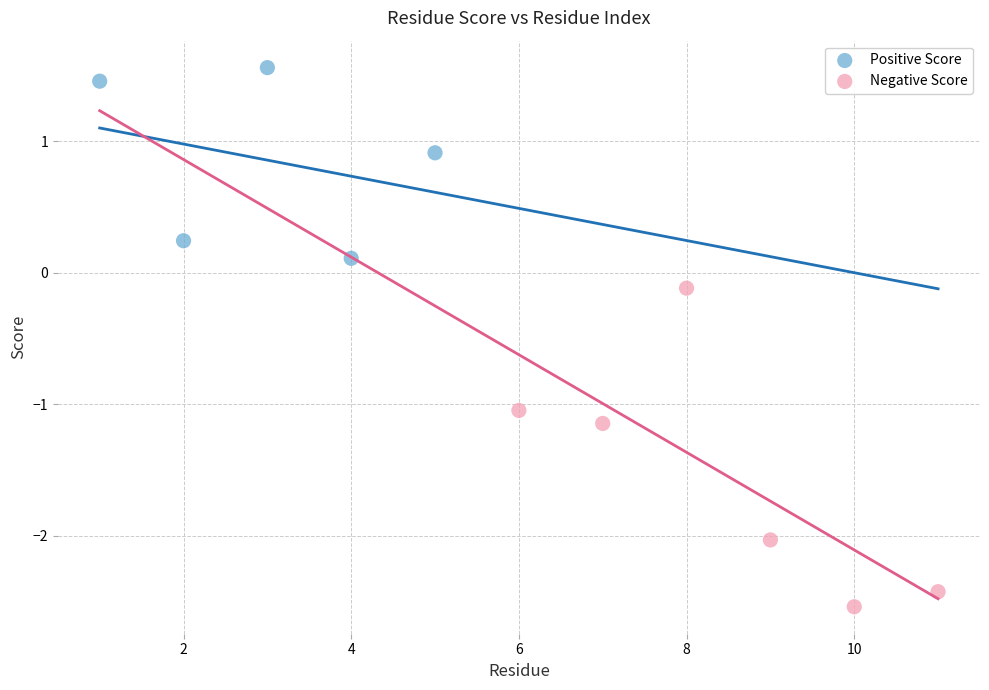

Which series contains the highest Y value?

Positive Score